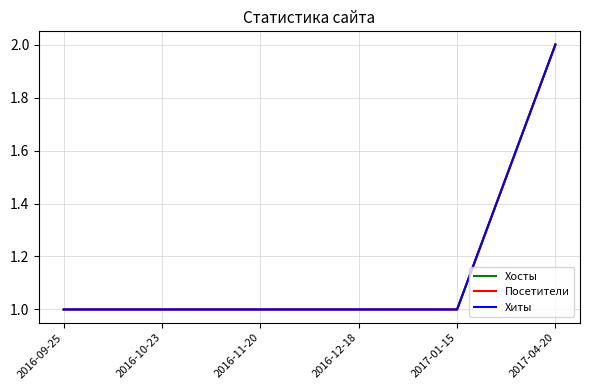

What is the lowest value of the Хосты series?

1